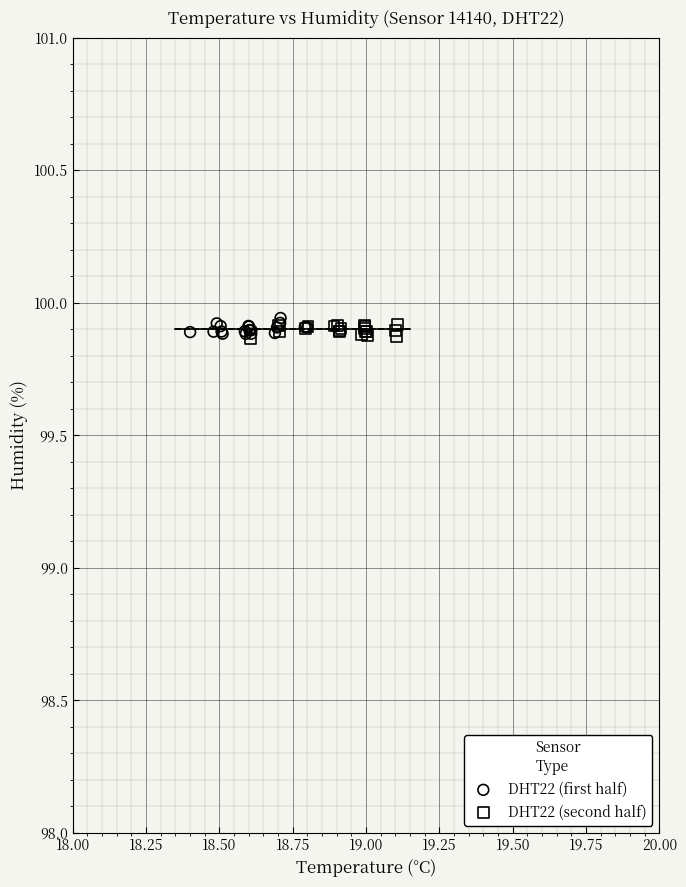

What are all the series names shown in the legend?

DHT22 (first half), DHT22 (second half)